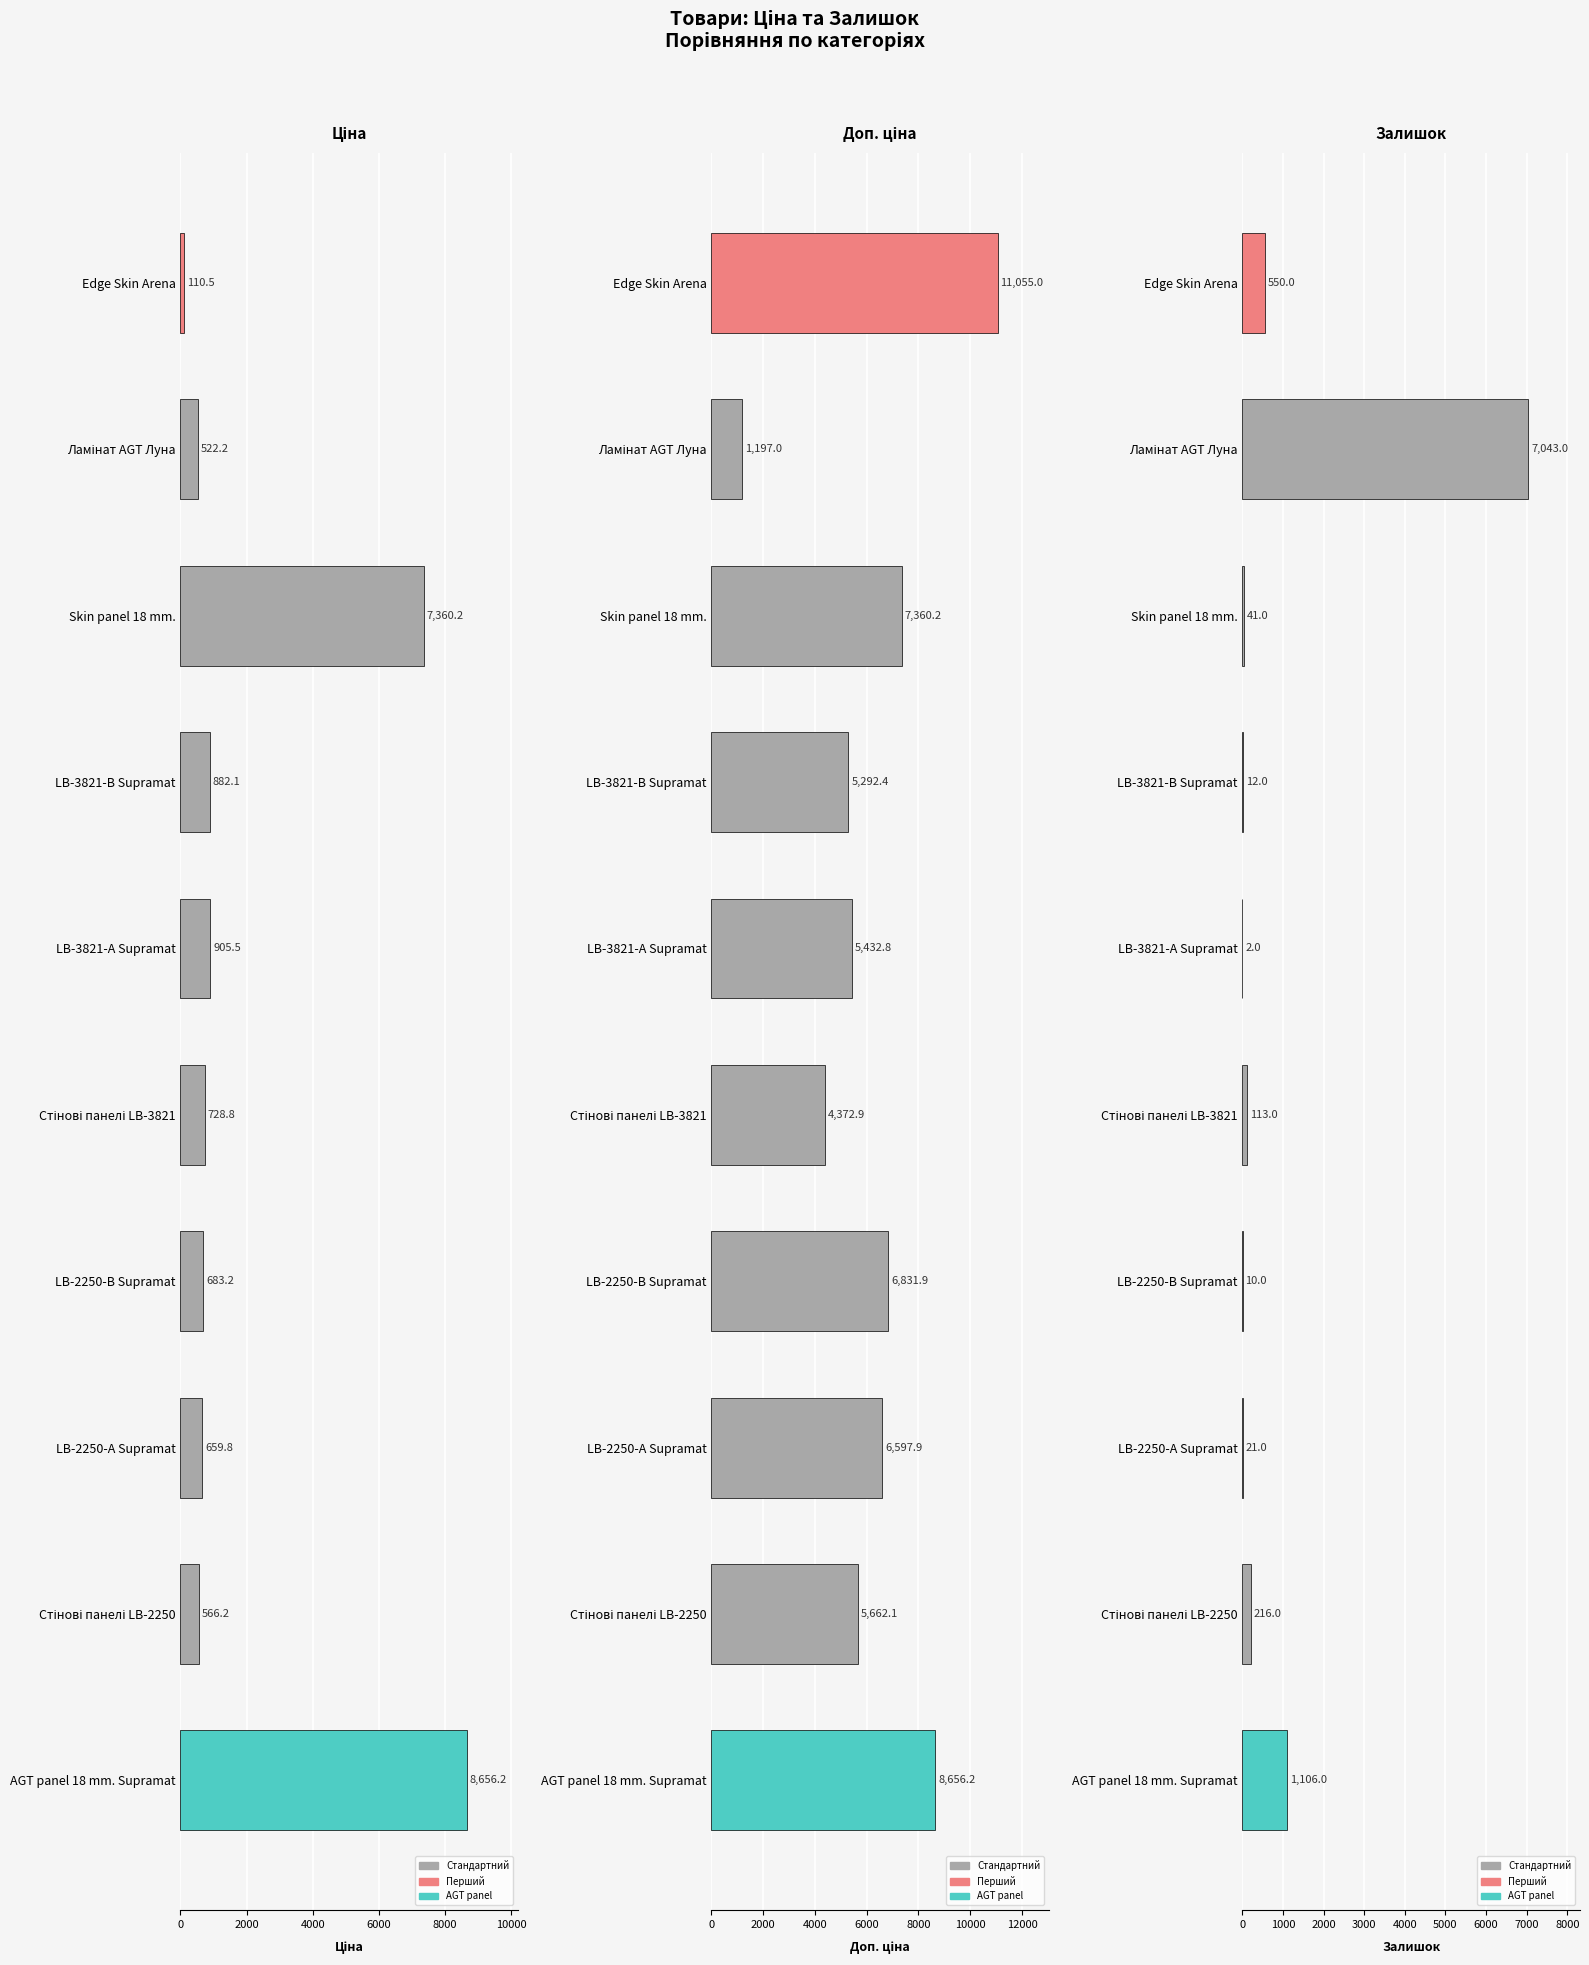

At LB-3821-В Supramat, list the series in order from smallest to largest.

Залишок, Ціна, Доп. ціна